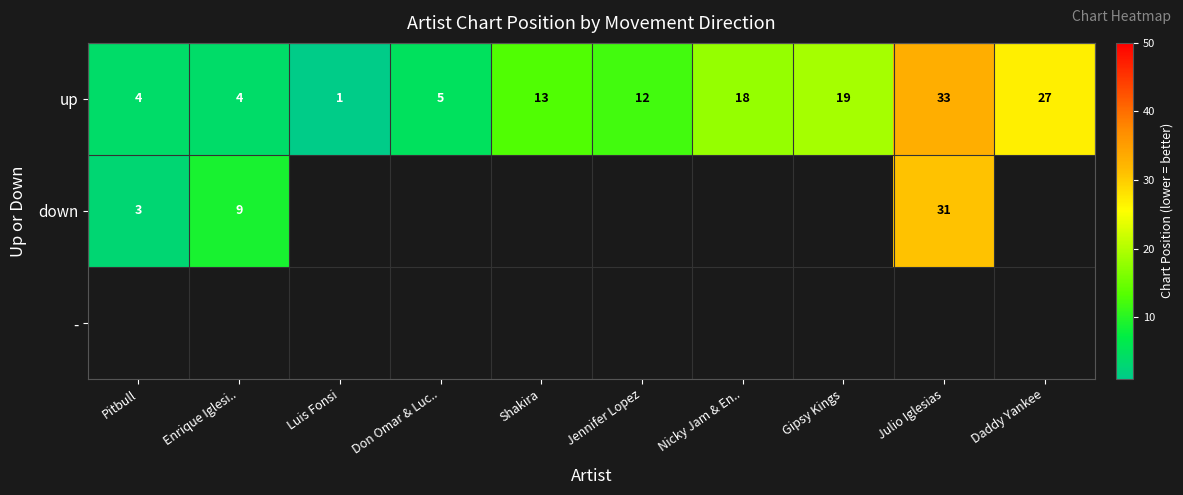

What is the difference between the maximum and minimum values in the up series?

32